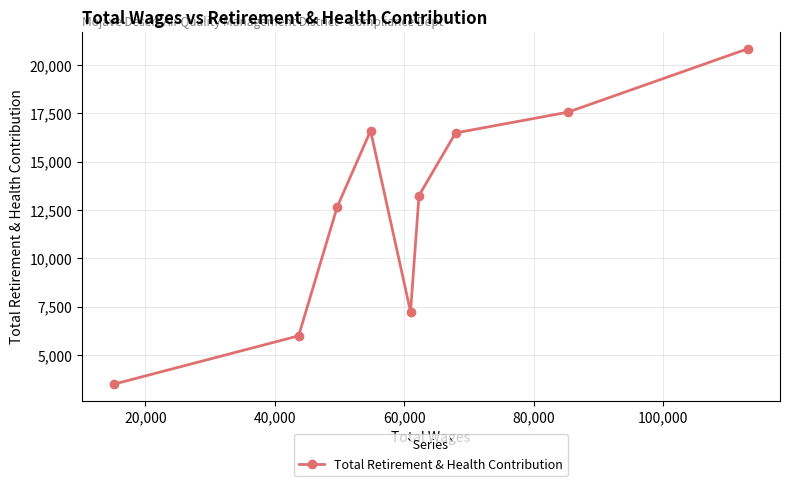

How many lines are shown in the chart?

1